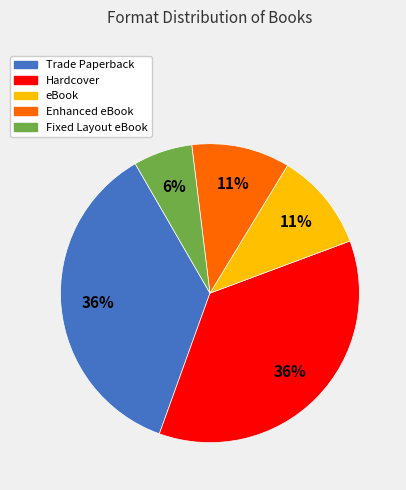

Is it true that Hardcover is 51% of the pie?

False